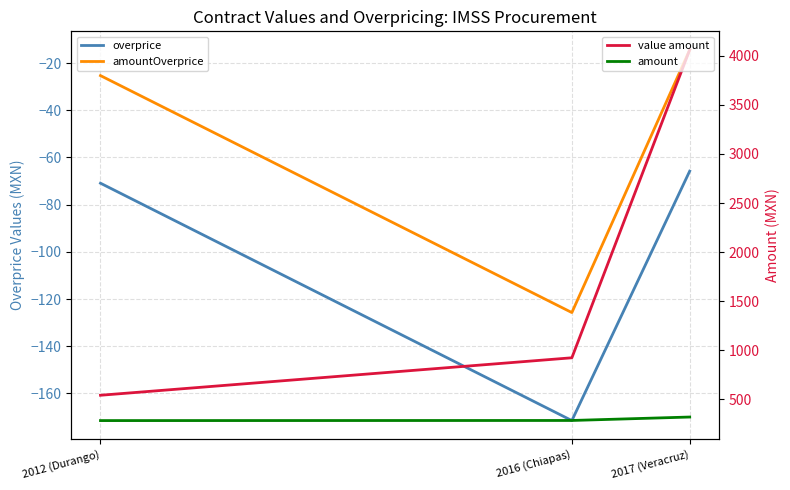

How many lines are shown in the chart?

4